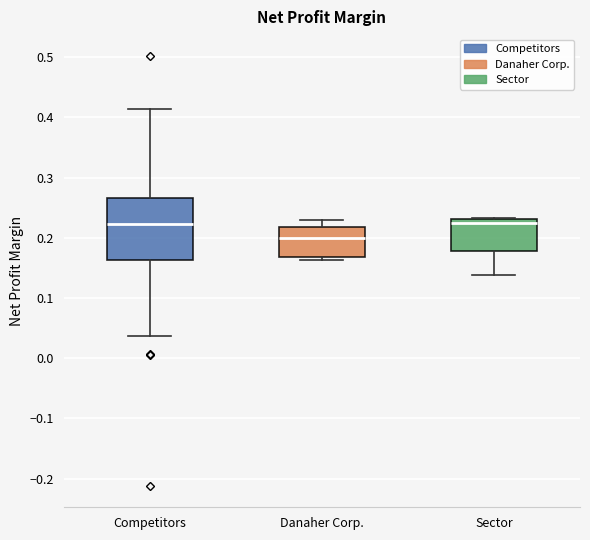

Reading left to right, transcribe this box plot: for each box, give where its median line is, the range the box spans, and where its two whiskers end, as read against the y-axis. The values are not printed on the chart, so give them approximately, as read against the axis.

Competitors: median 0.22, box 0.16 to 0.27, whiskers 0.04 to 0.41
Danaher Corp.: median 0.20, box 0.17 to 0.22, whiskers 0.16 to 0.23
Sector: median 0.22, box 0.18 to 0.23, whiskers 0.14 to 0.23